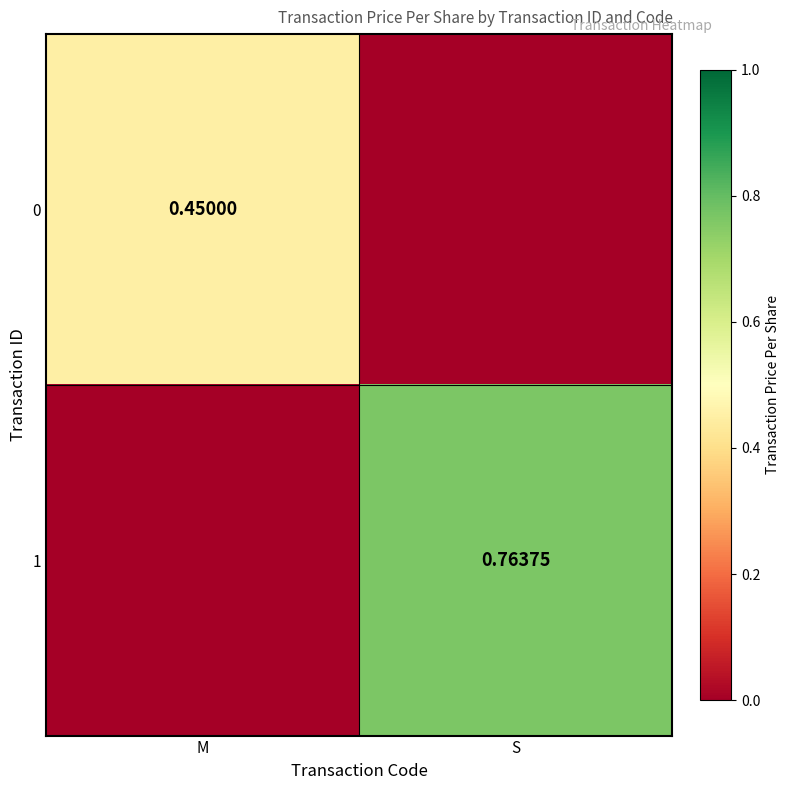

What is the greatest value displayed?

0.8